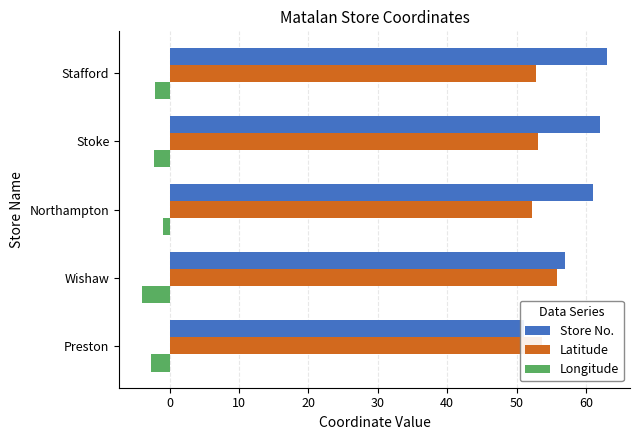

Which series has the widest spread of values?

Store No.